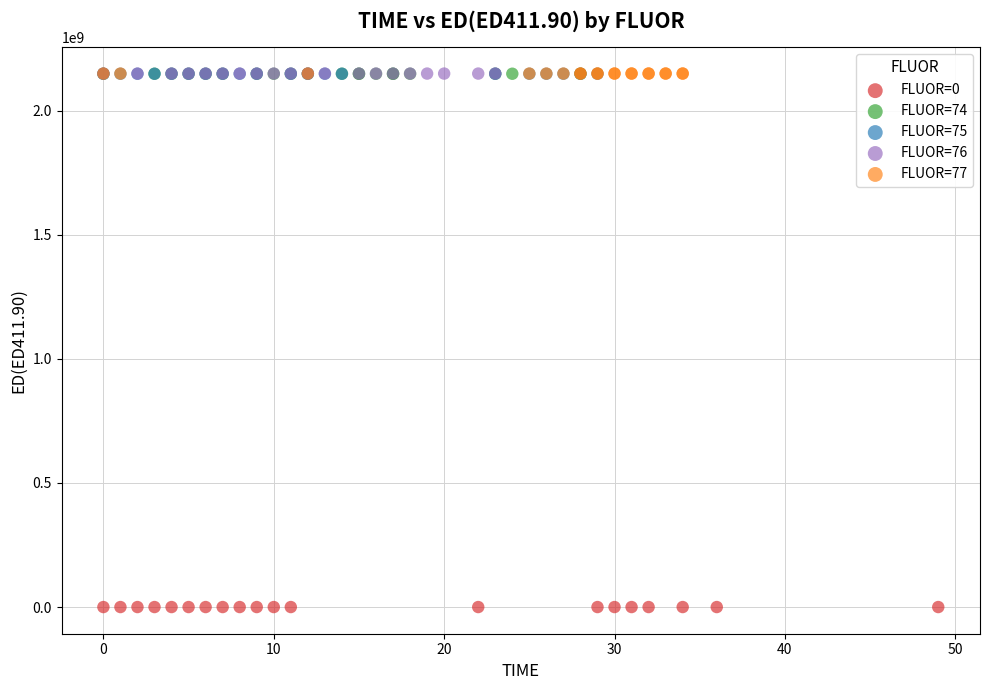

Which series reaches the minimum Y coordinate?

FLUOR=0